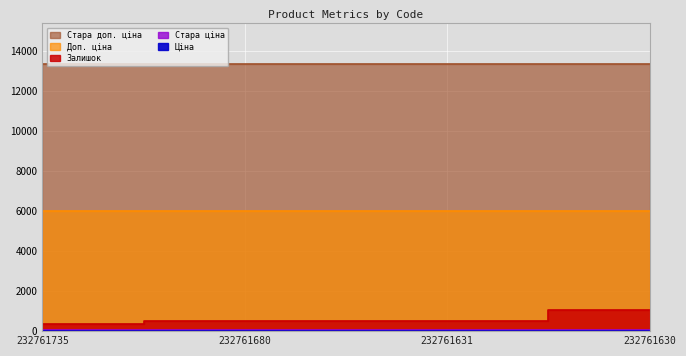

True or false: Стара ціна has a value of 104.9 at 232761631.

False